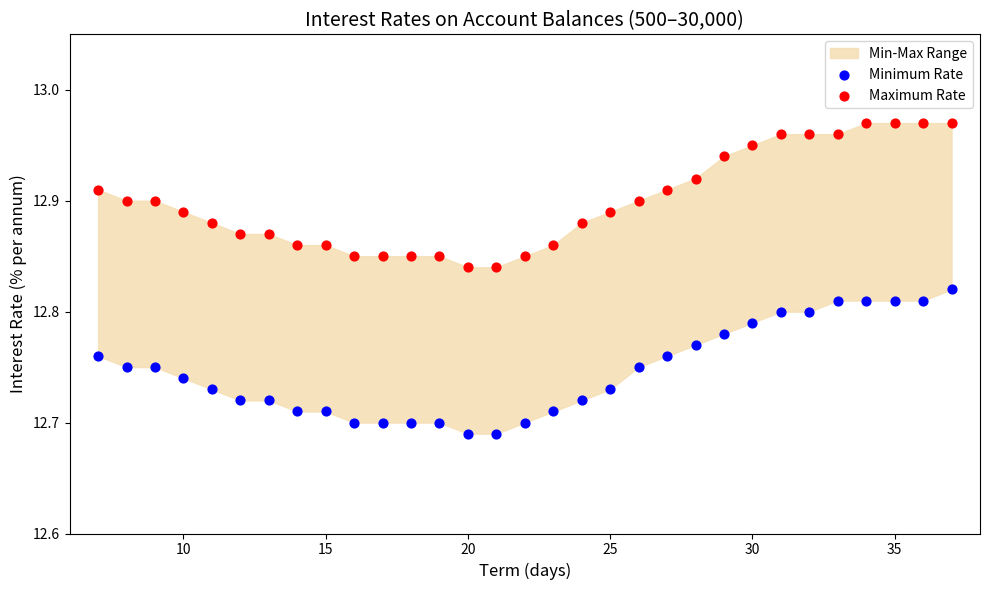

Which series reaches the maximum Y coordinate?

Maximum Rate